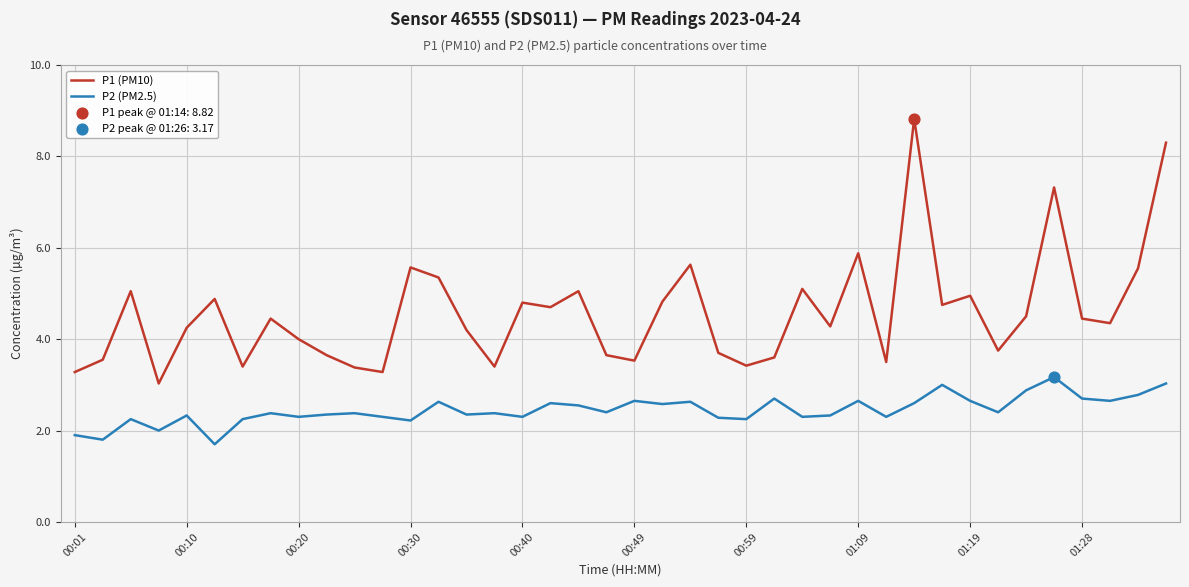

Which series has the largest range (max minus min)?

P1 (PM10)